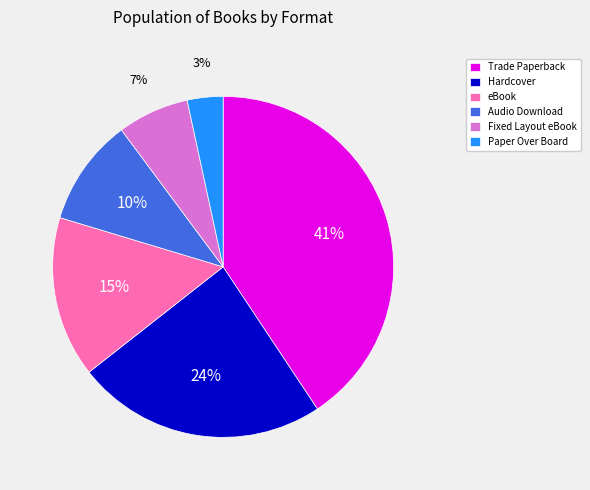

What is the smallest slice in the pie chart?

Paper Over Board